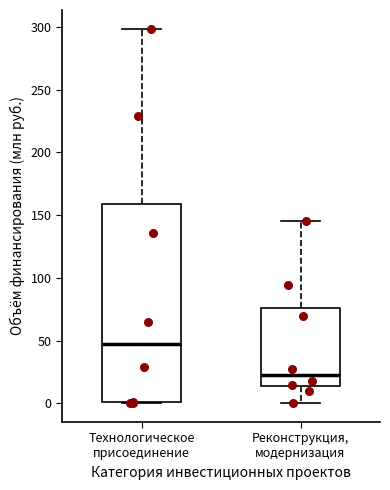

Comparing the boxes themselves (not the whiskers), which one is the tallest?

Технологическое присоединение